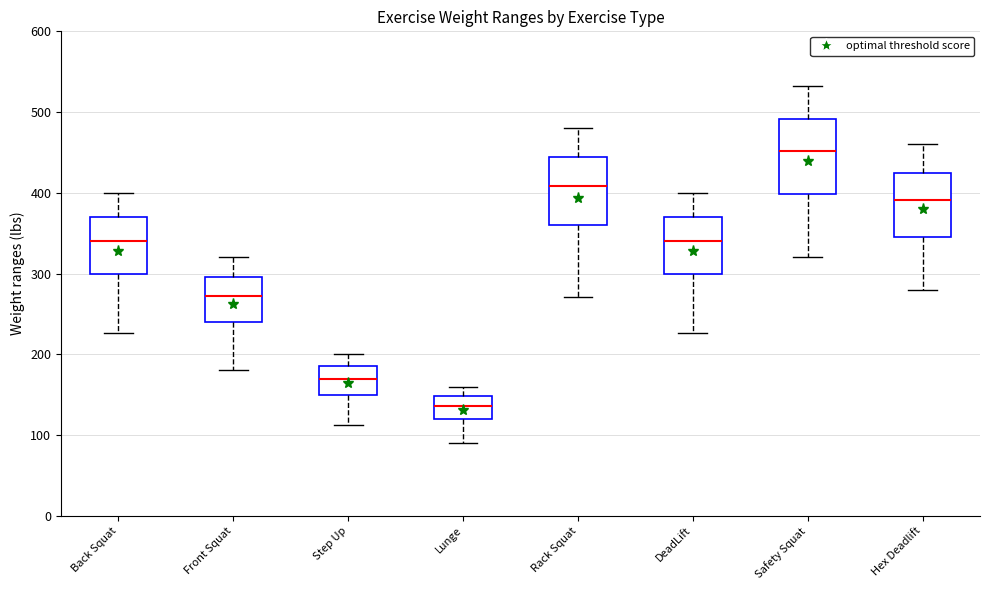

Reading left to right, read every box against the y-axis: the position of its median line, the range the box covers, and the ends of its whiskers. The values are not printed on the chart, so give them approximately, as read against the axis.

Back Squat: median 340, box 300 to 370, whiskers 230 to 400
Front Squat: median 270, box 240 to 300, whiskers 180 to 320
Step Up: median 170, box 150 to 190, whiskers 110 to 200
Lunge: median 140, box 120 to 150, whiskers 90 to 160
Rack Squat: median 410, box 360 to 440, whiskers 270 to 480
DeadLift: median 340, box 300 to 370, whiskers 230 to 400
Safety Squat: median 450, box 400 to 490, whiskers 320 to 530
Hex Deadlift: median 390, box 350 to 430, whiskers 280 to 460